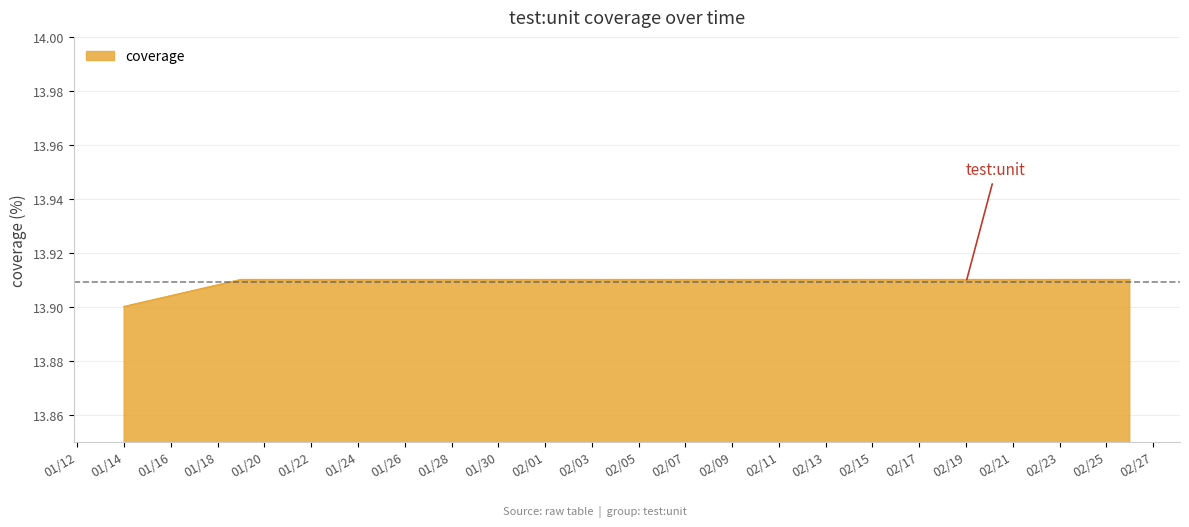

Where is the data nearest to the value 13?

01/14